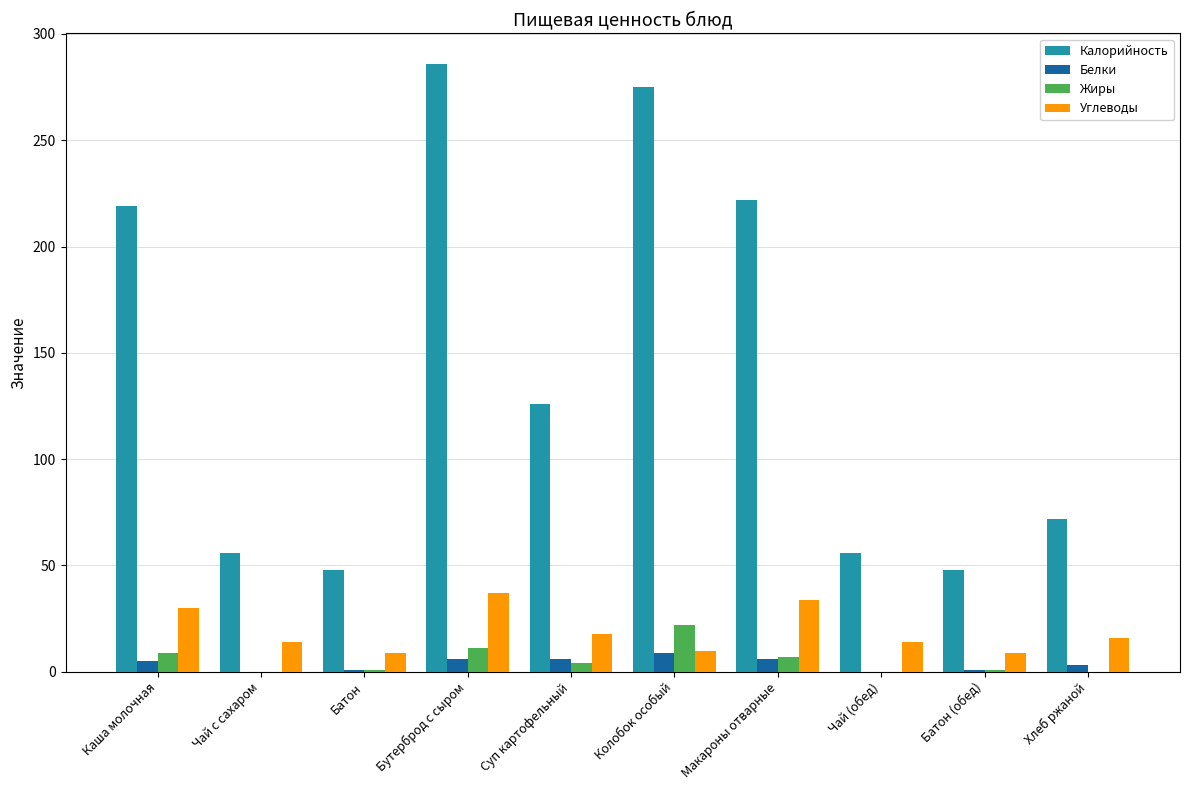

At which category is the sum across all series the highest?

Бутерброд с сыром